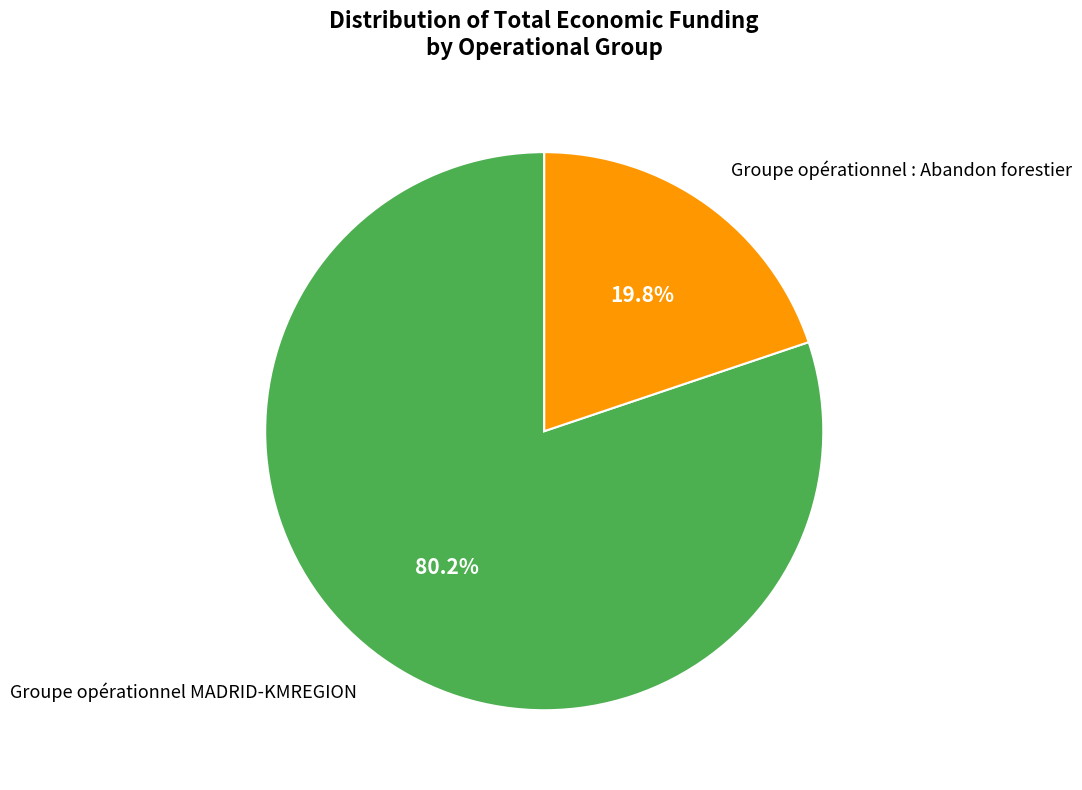

Does any single category account for the majority?

Yes